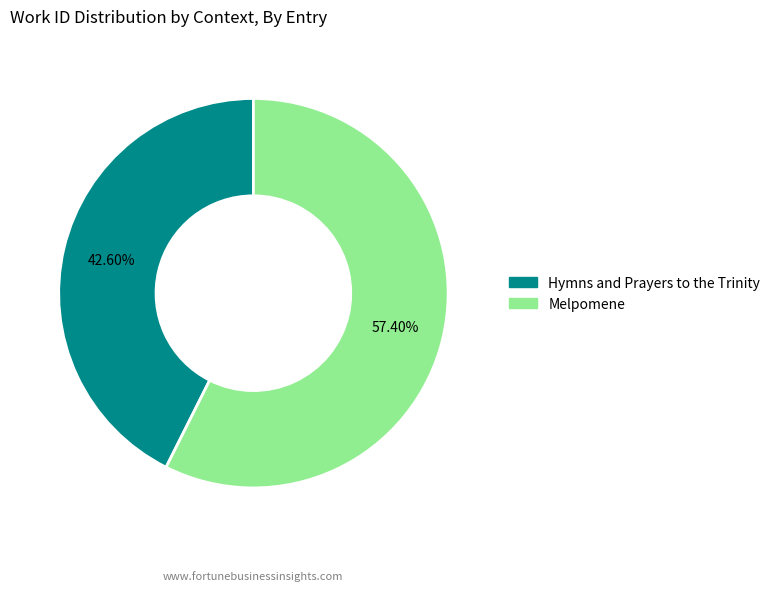

How many segments does this pie chart have?

2